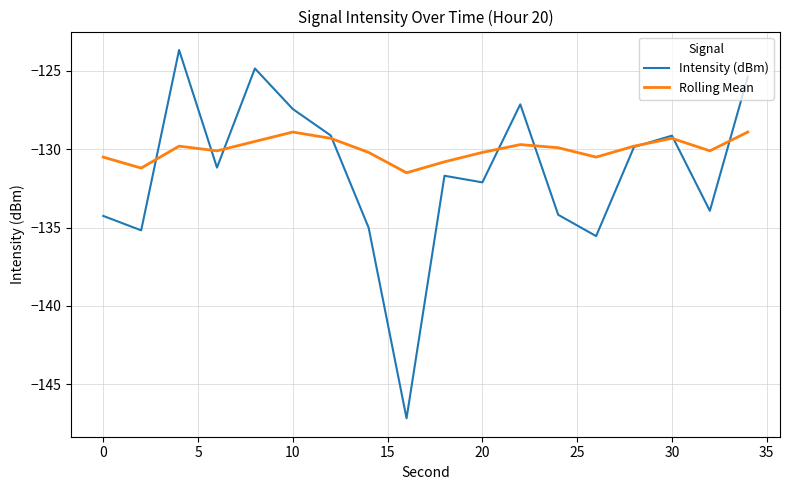

Which series ends up on top after the final intersection of Intensity (dBm) and Rolling Mean?

Intensity (dBm)